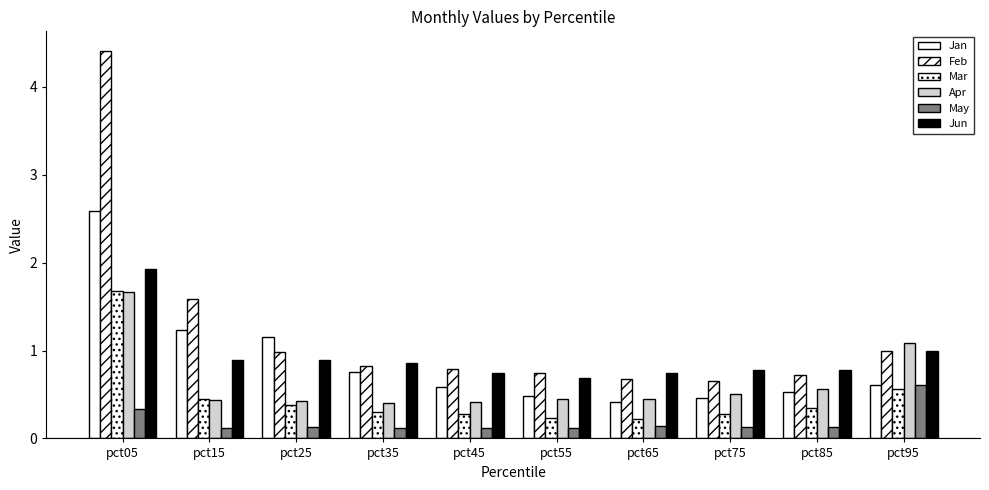

Reading right to left, transcribe all the data shown in this chart.

Jan: 0.6	0.5	0.5	0.4	0.5	0.6	0.8	1.2	1.2	2.6
Feb: 1.0	0.7	0.6	0.7	0.7	0.8	0.8	1.0	1.6	4.4
Mar: 0.6	0.3	0.3	0.2	0.2	0.3	0.3	0.4	0.4	1.7
Apr: 1.1	0.6	0.5	0.5	0.5	0.4	0.4	0.4	0.4	1.7
May: 0.6	0.1	0.1	0.1	0.1	0.1	0.1	0.1	0.1	0.3
Jun: 1.0	0.8	0.8	0.7	0.7	0.7	0.9	0.9	0.9	1.9